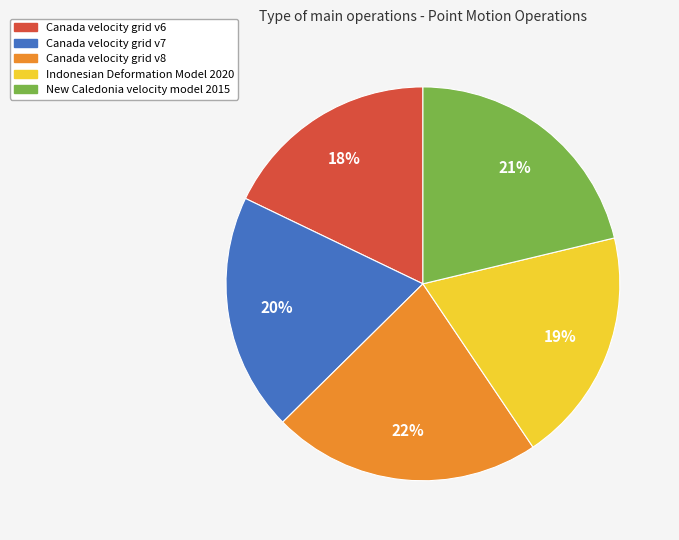

Is Canada velocity grid v8 the majority of the pie?

No